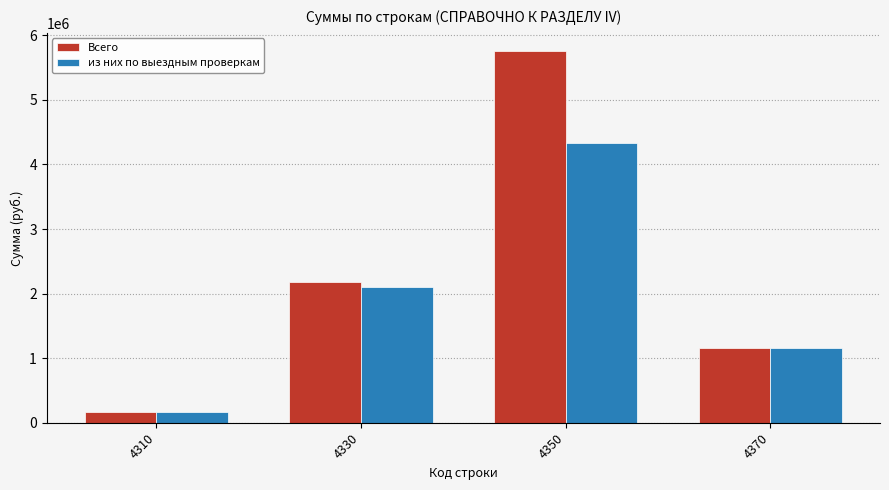

Reading left to right, list all the values displayed in this chart.

Всего: 4310=172789	4330=2178949	4350=5750720	4370=1156642
из них по выездным проверкам: 4310=166580	4330=2103727	4350=4330117	4370=1156312